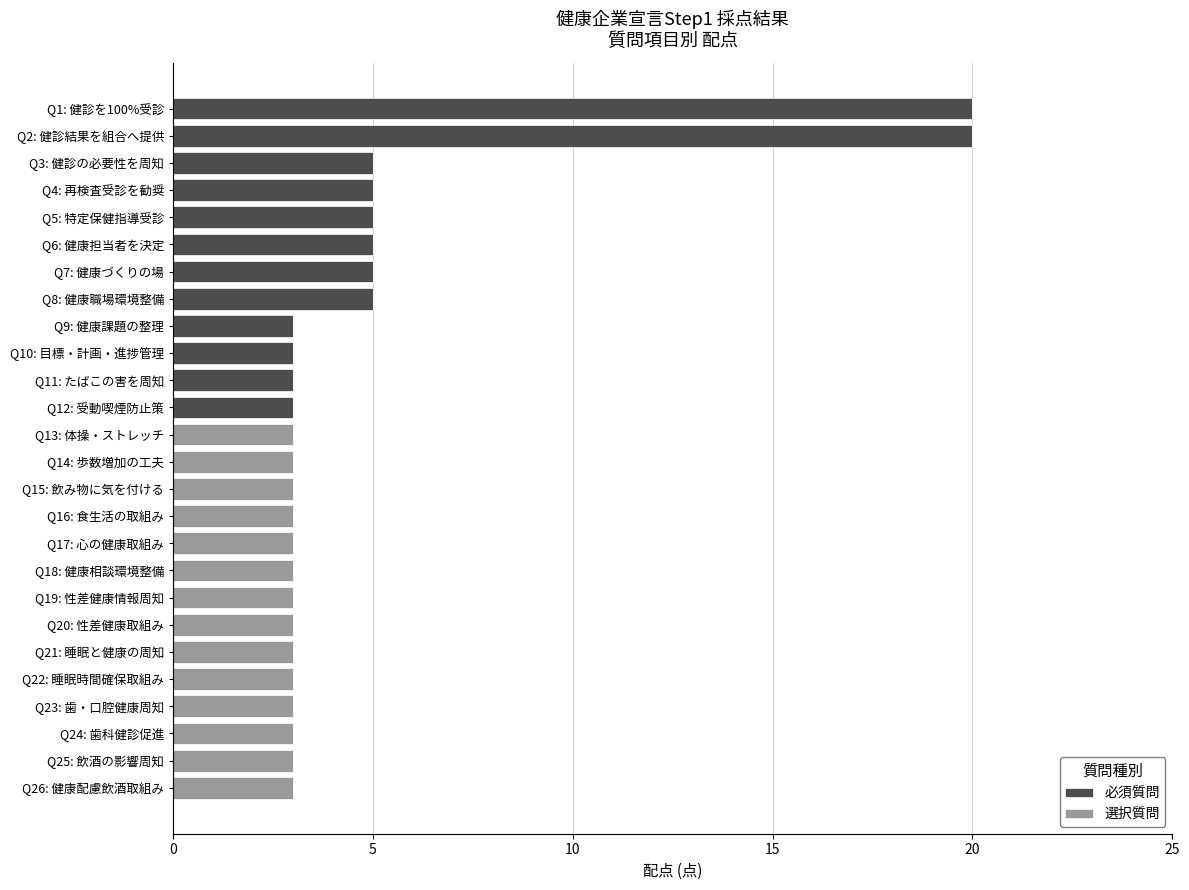

What is the maximum value for 必須質問?

20